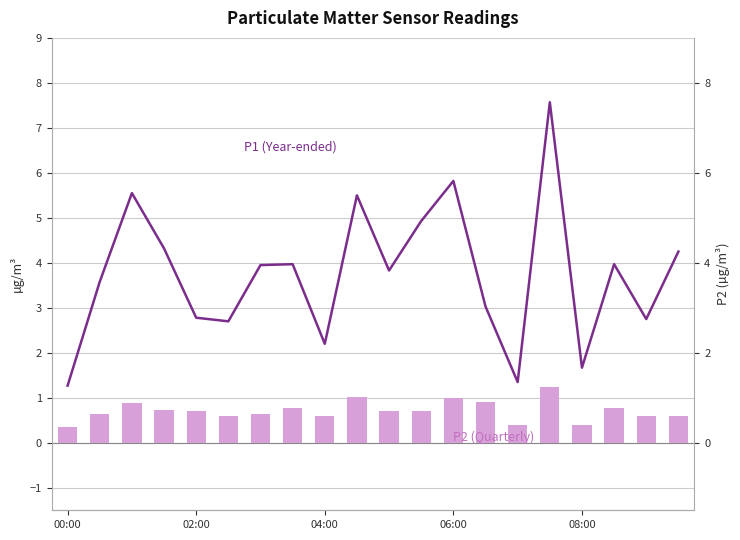

Rank the series by their average value, from highest to lowest.

P1, P2